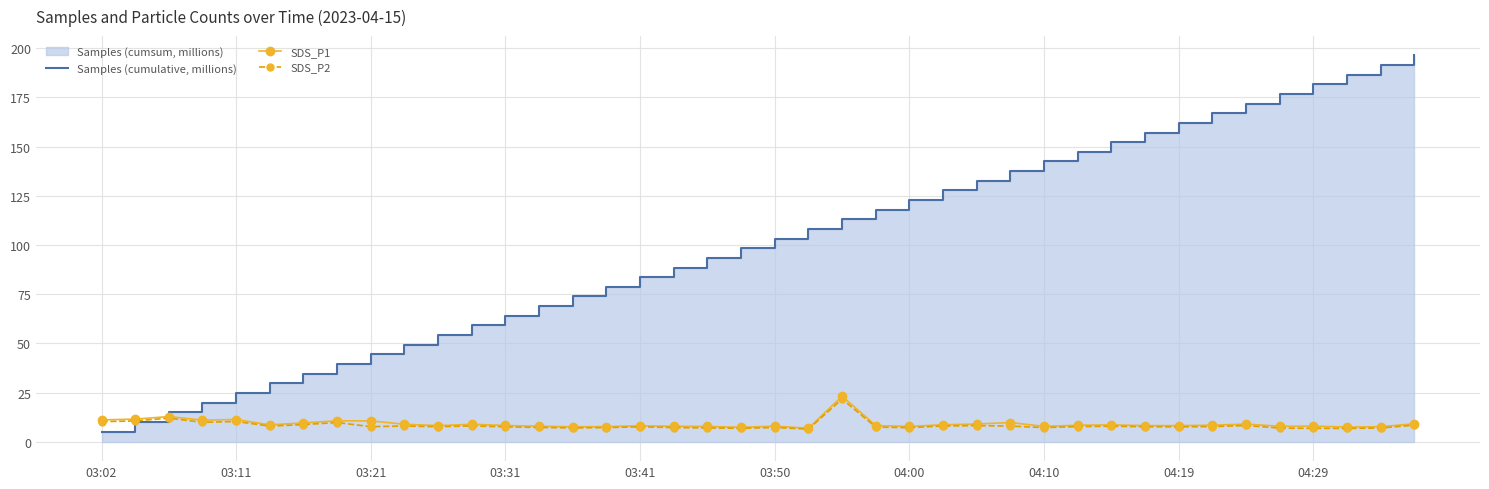

True or false: SDS_P1 has more than 1 points higher than both neighbors.

True